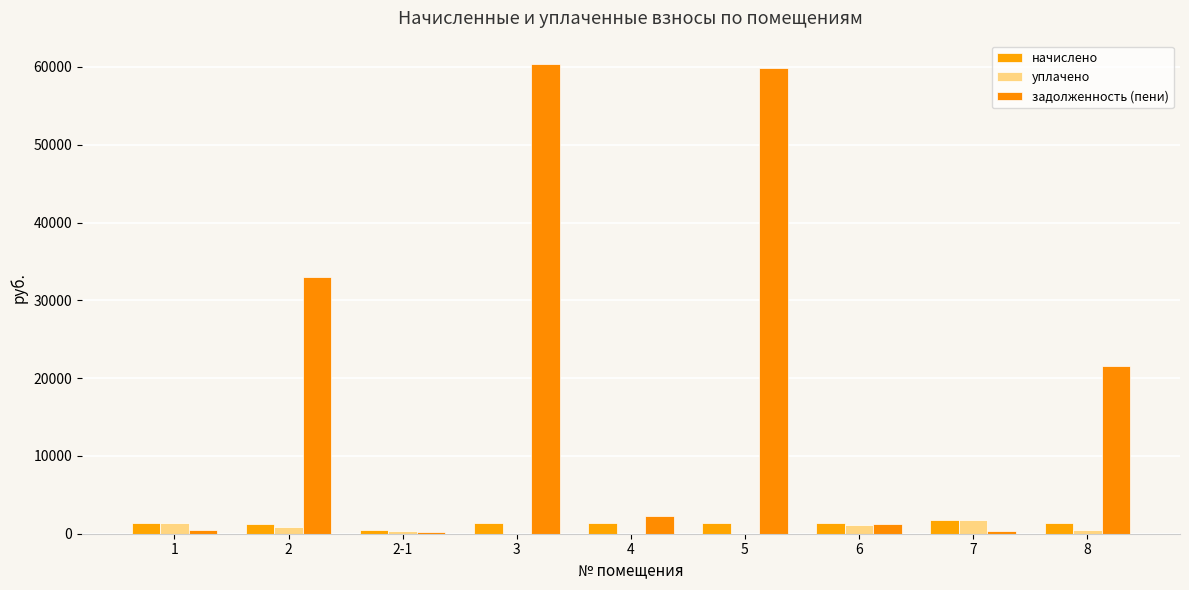

What is the label of the 8th bar from the right?

2